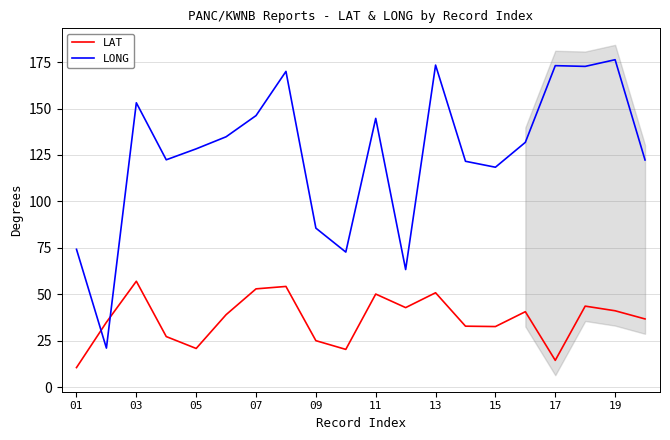

At how many categories does at least one series exceed 47?

19